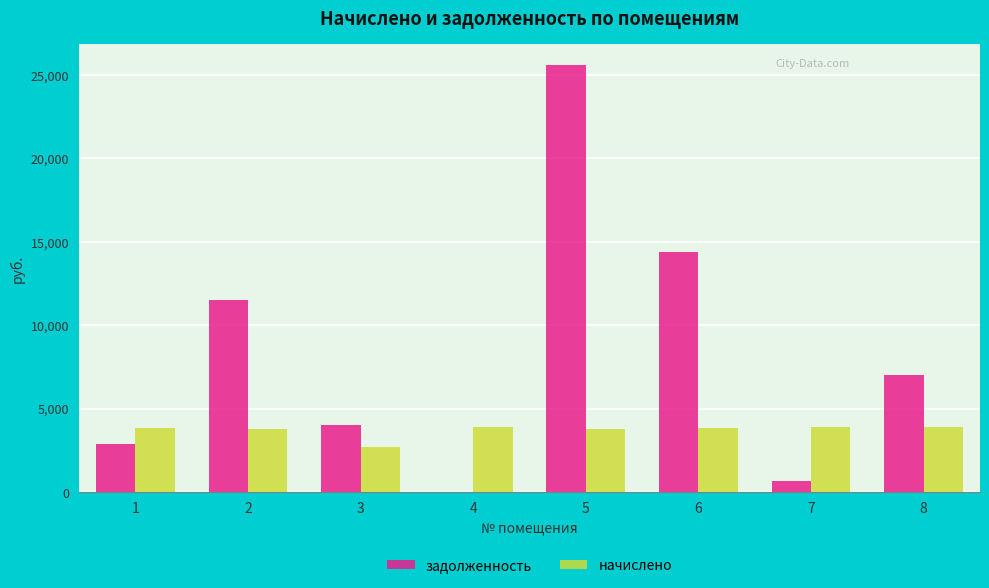

Which series has the largest total across all categories?

задолженность